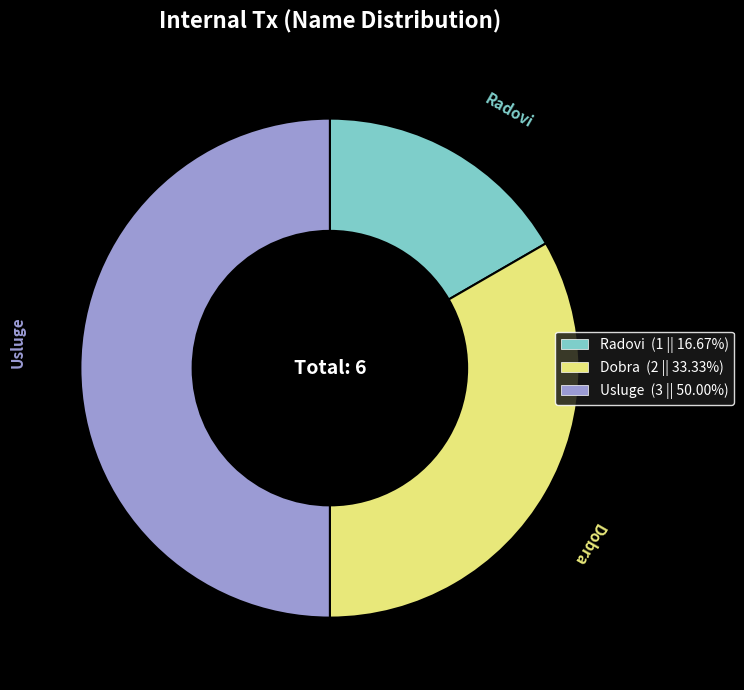

Which category has the smallest portion of the pie?

Radovi